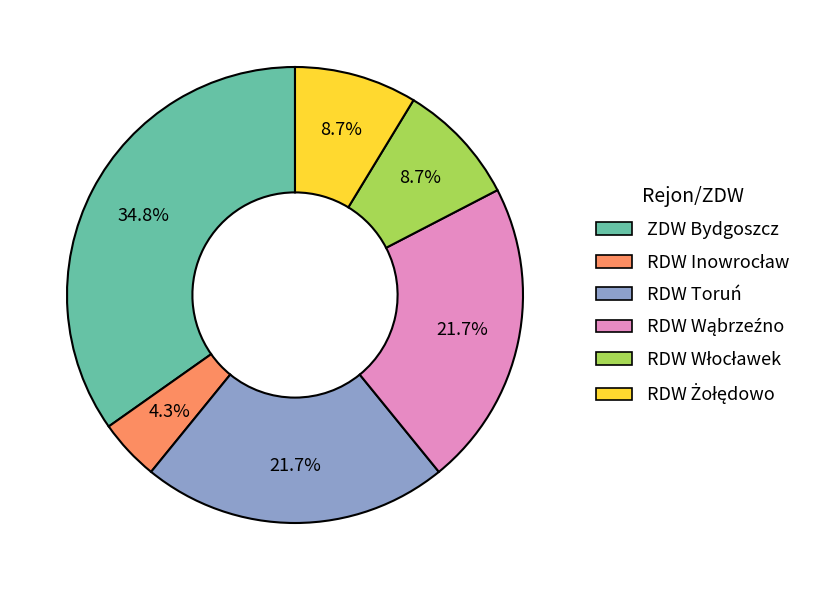

Does any single category account for the majority?

No